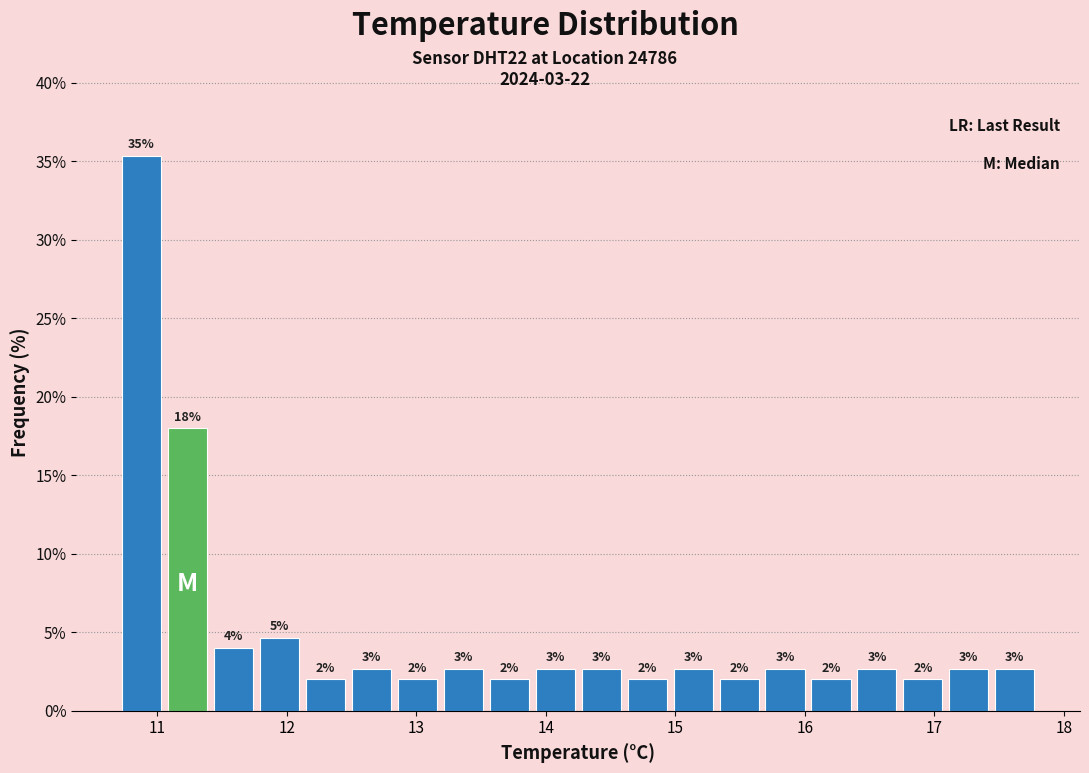

Around what value on the x-axis is the tallest bar? Give the approximate position of its centre, as read against the axis.

10.9